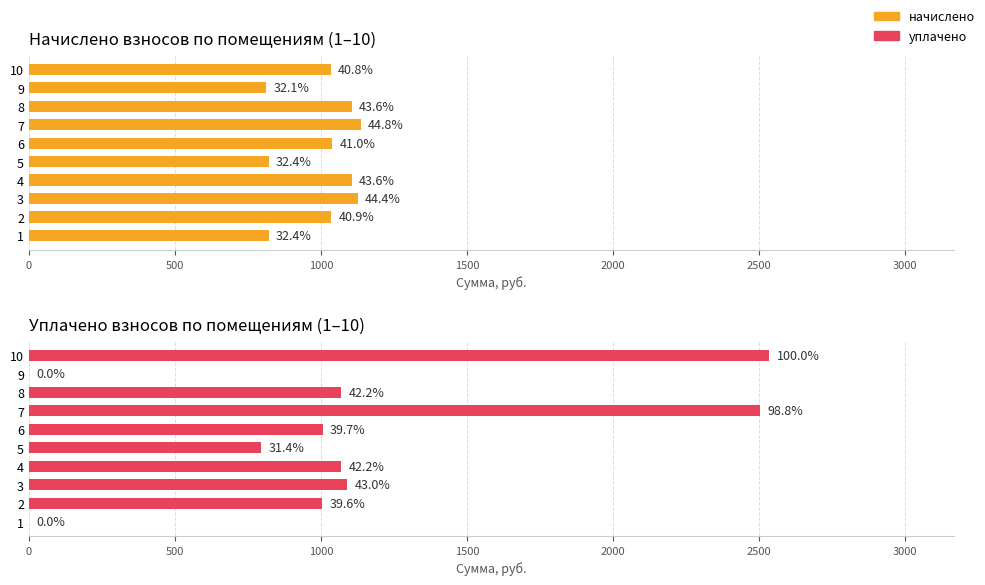

At how many categories does at least one series exceed 465?

10